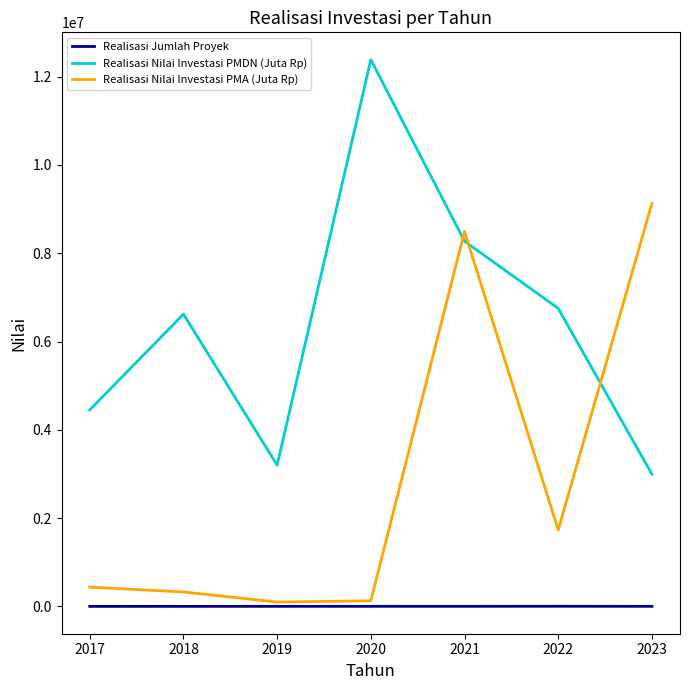

The Realisasi Jumlah Proyek series shows 906.0 at 2023. True or false?

True